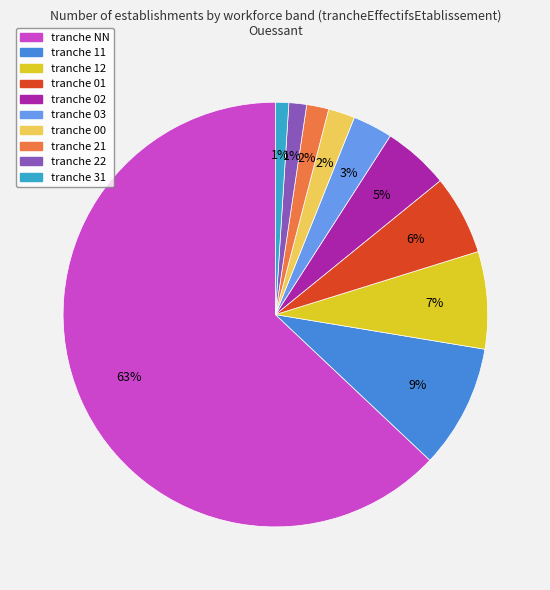

Does any single category account for the majority?

Yes